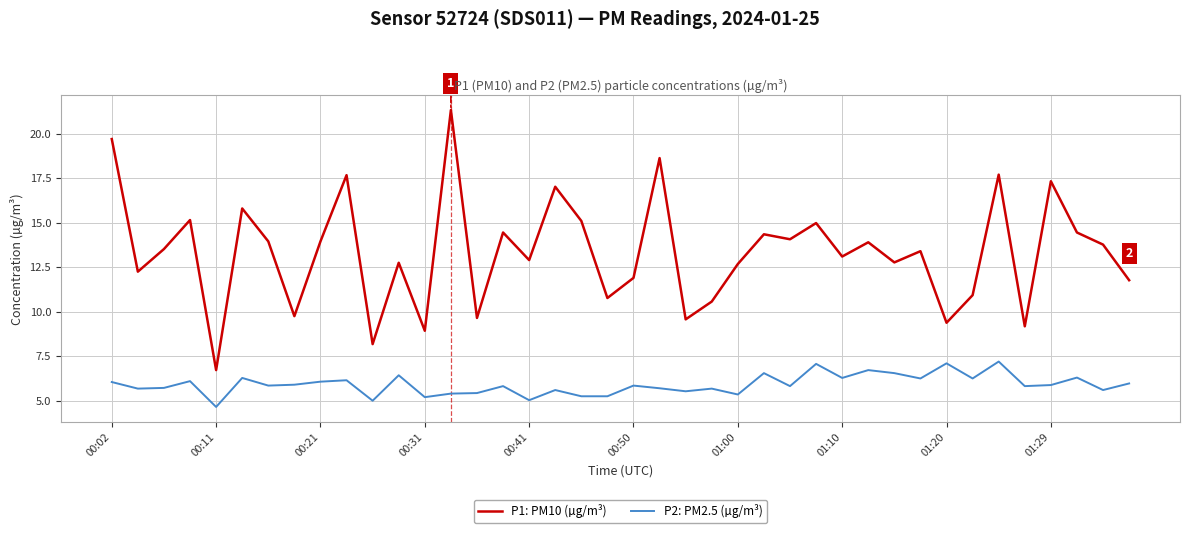

True or false: P2: PM2.5 (µg/m³) and P1: PM10 (µg/m³) cross at least once.

False